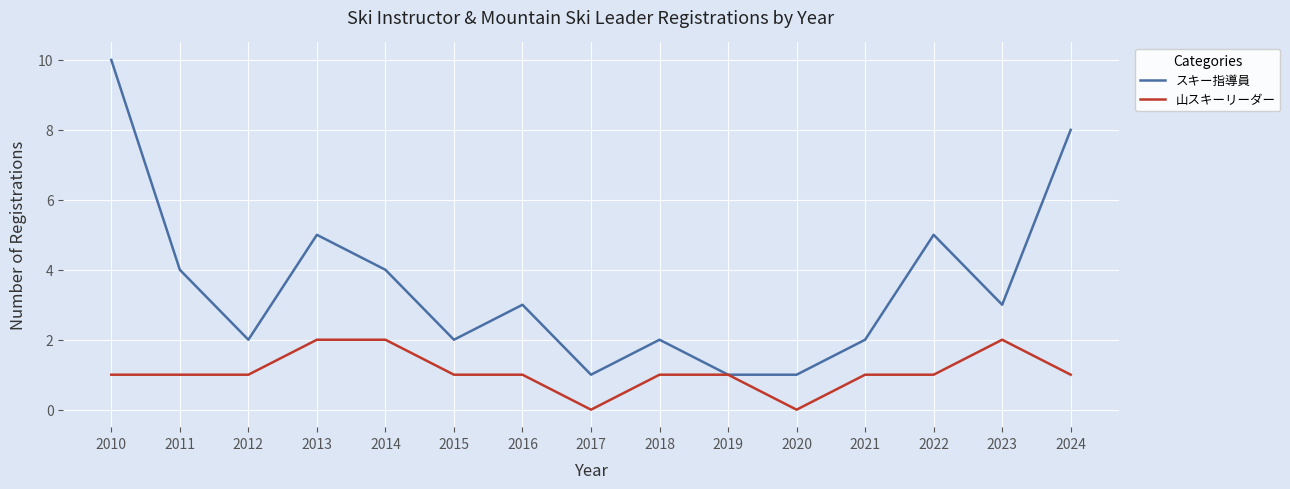

The value of スキー指導員 at 2023 is 5. True or false?

False